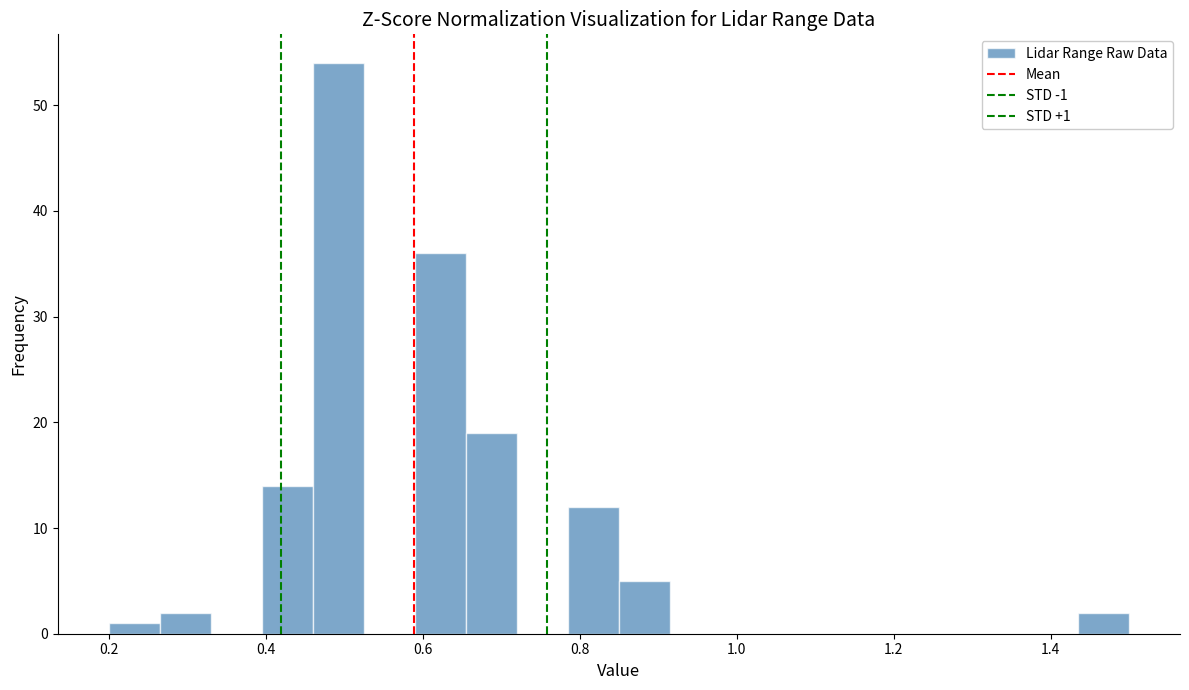

Around what value on the x-axis is the tallest bar? Give the approximate position of its centre, as read against the axis.

0.50